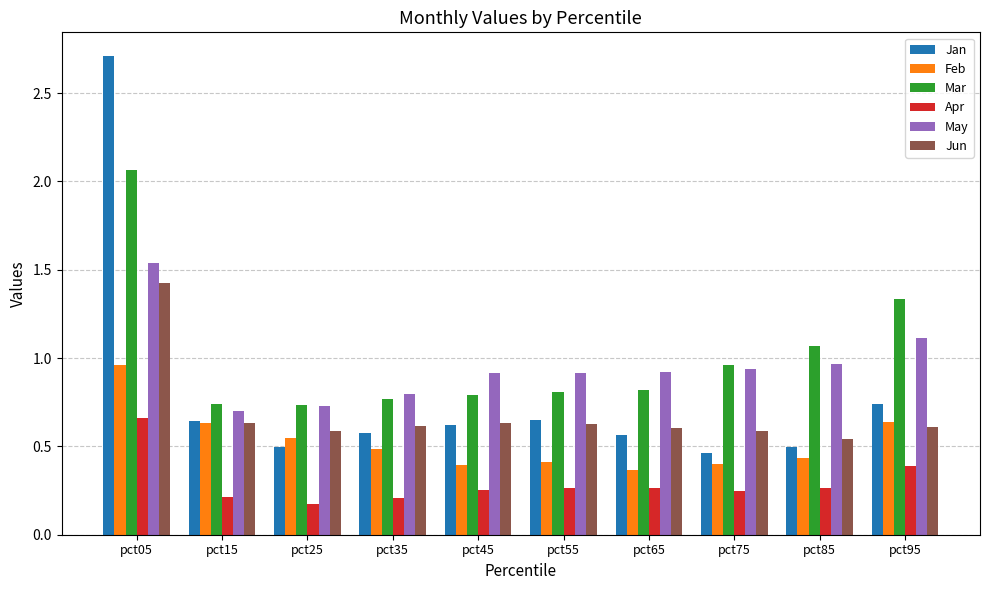

True or false: Apr has a value of 0.2 at pct25.

True